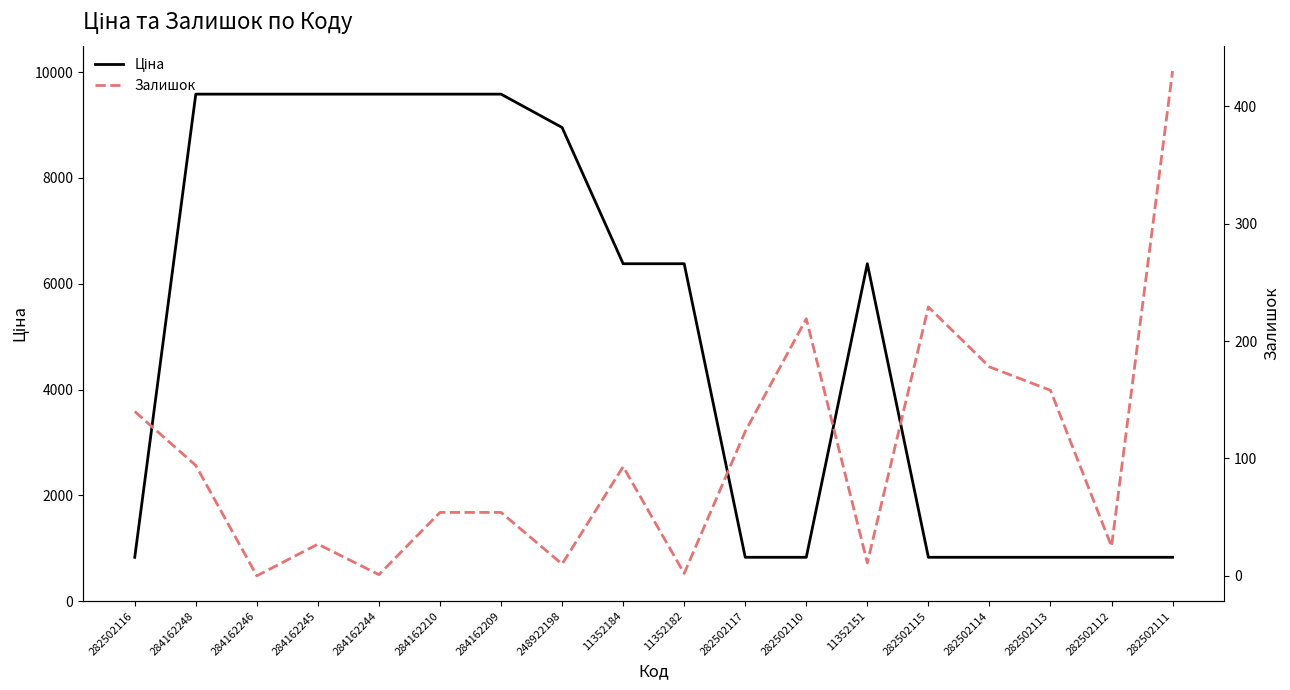

True or false: Ціна and Залишок intersect in this chart.

False